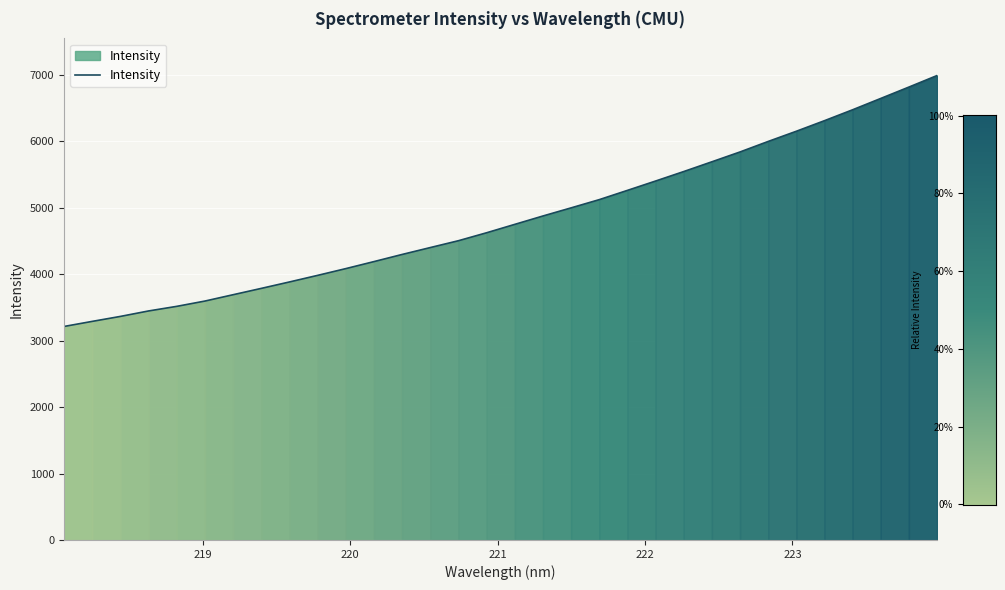

What is the greatest value displayed?

6992.3